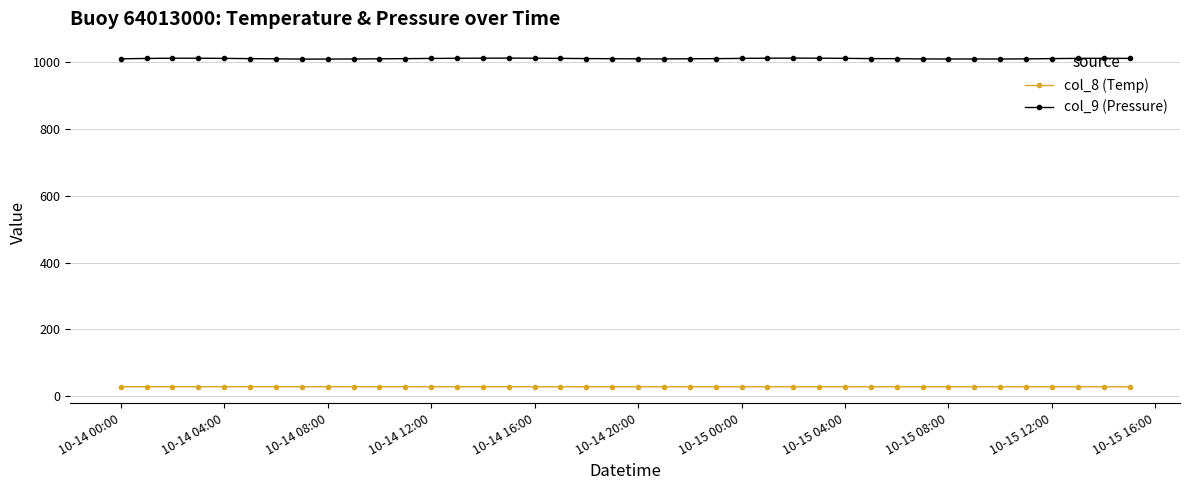

True or false: col_8 (Temp) and col_9 (Pressure) intersect in this chart.

False